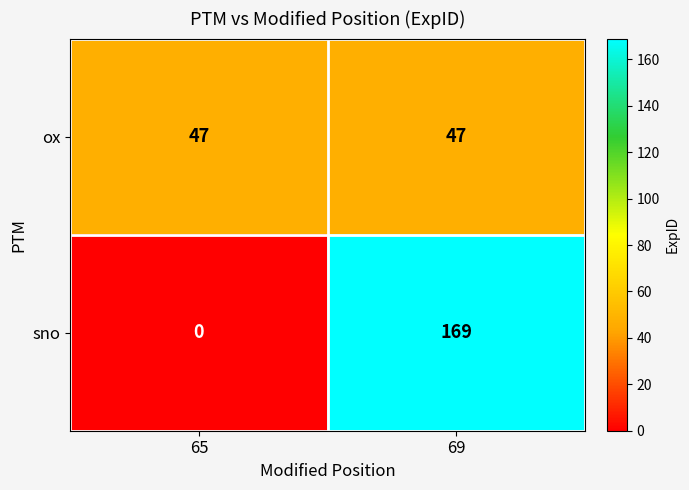

The value of sno at 69 is 169. True or false?

True